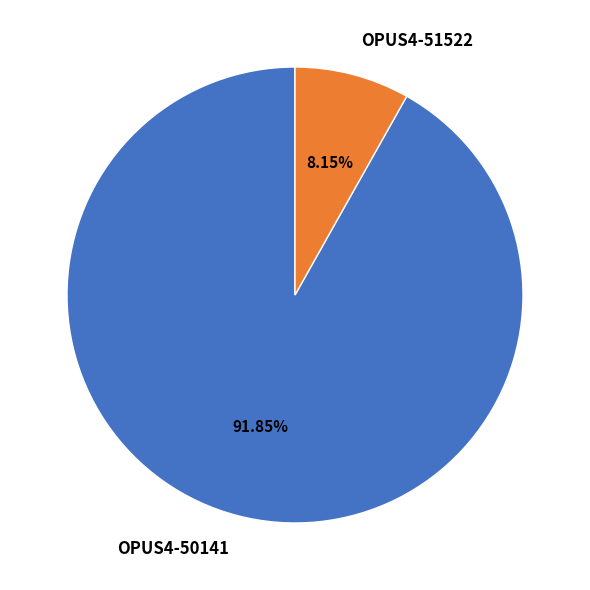

What percentage is NOT represented by OPUS4-51522?

91.8%